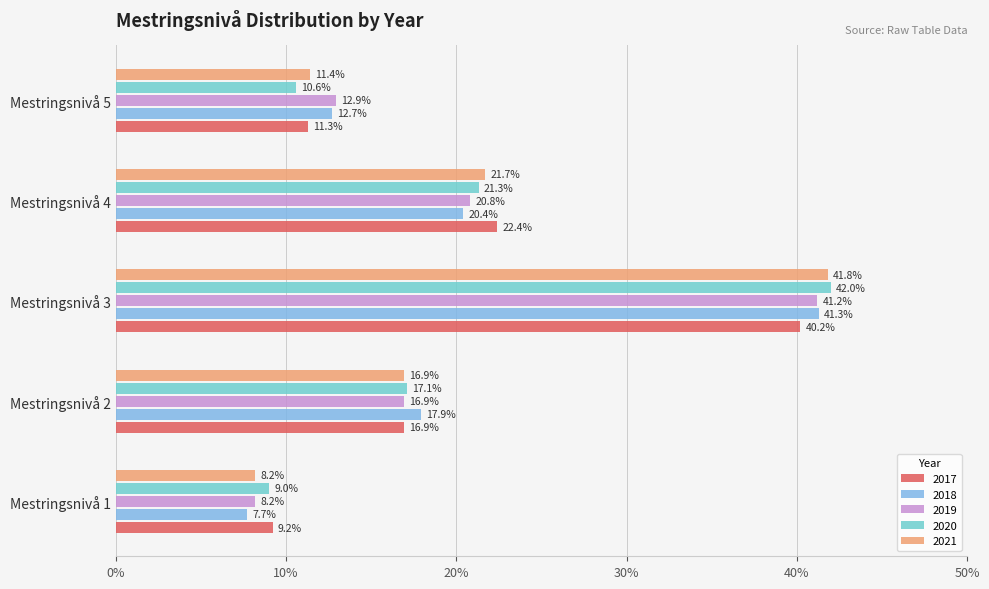

What is the spread (max minus min) of values at Mestringsnivå 3?

1.8